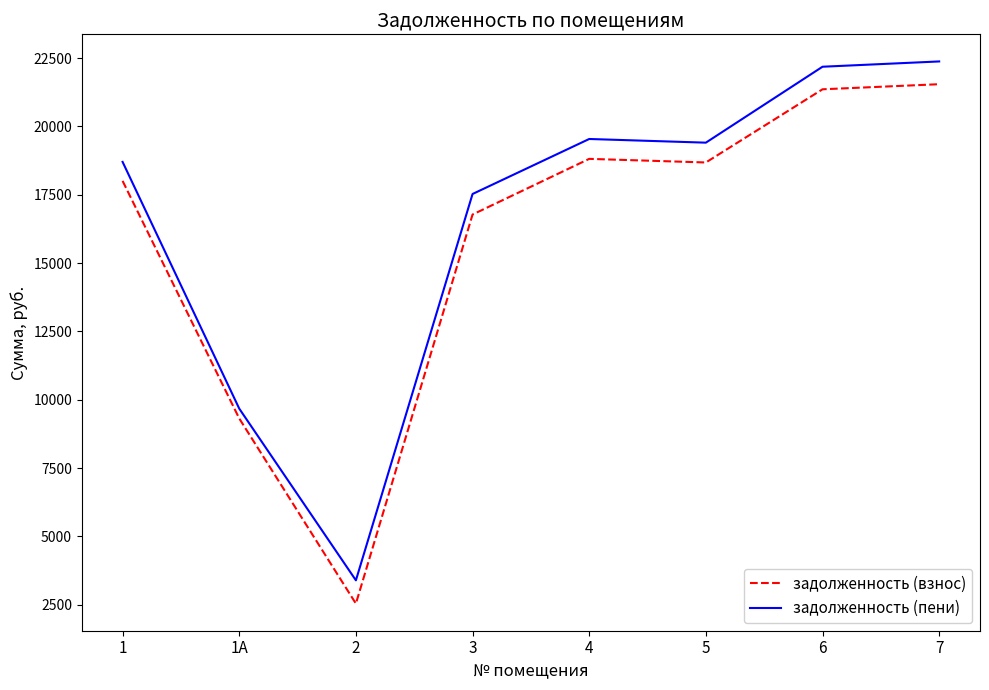

Where does the задолженность (взнос) series first go above 18680?

4